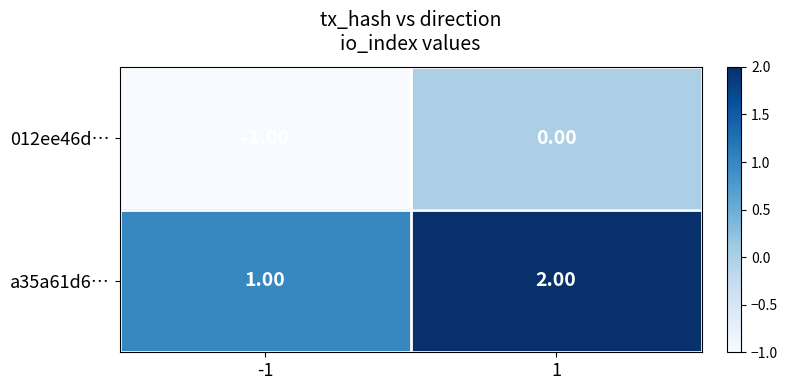

What is the spread (max minus min) of values at 1?

2